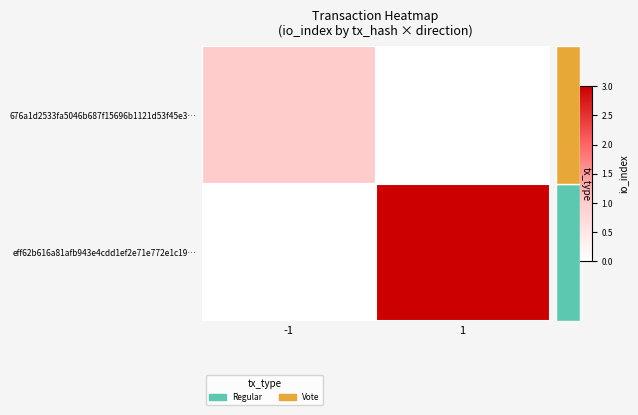

Reading left to right, what are all the values shown in this chart?

676a1d2533fa5046b687f15696b1121d53f45e3…: -1=1	1=0
eff62b616a81afb943e4cdd1ef2e71e772e1c19…: -1=0	1=3